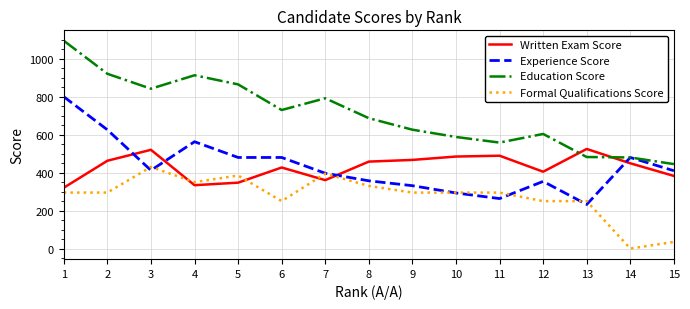

Which series has the largest total across all categories?

Education Score